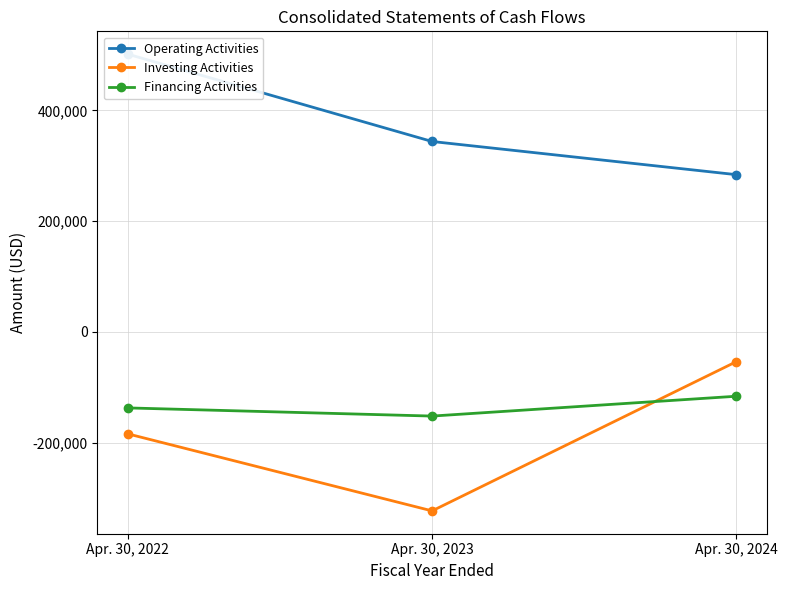

Reading left to right, transcribe all the data shown in this chart.

Operating Activities: Apr. 30, 2022=501658	Apr. 30, 2023=343894	Apr. 30, 2024=283961
Investing Activities: Apr. 30, 2022=-184332	Apr. 30, 2023=-323477	Apr. 30, 2024=-53828
Financing Activities: Apr. 30, 2022=-137444	Apr. 30, 2023=-152180	Apr. 30, 2024=-116333